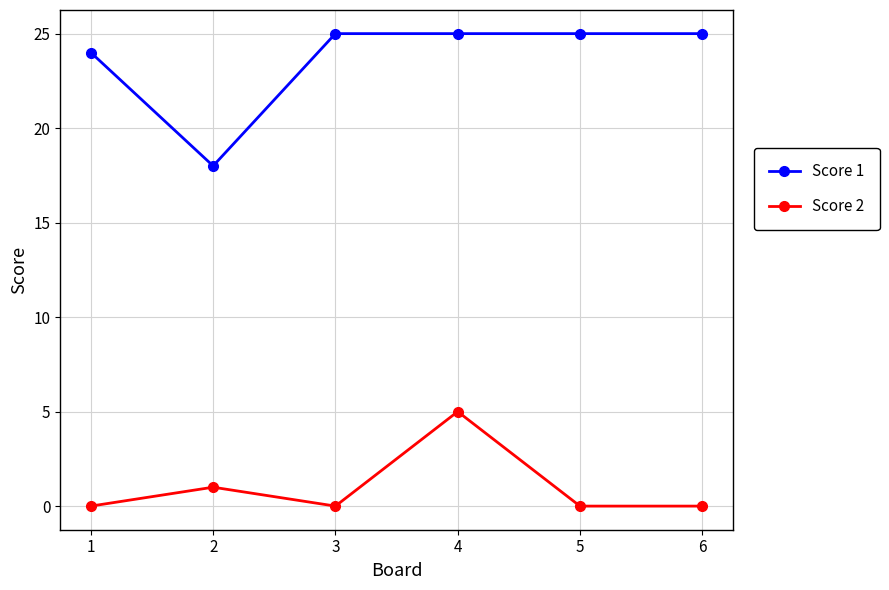

Is it true that Score 1 equals 11 at 4?

False